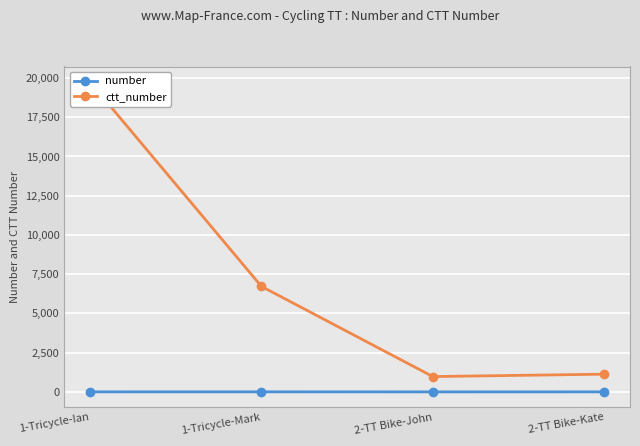

True or false: ctt_number and number intersect in this chart.

False